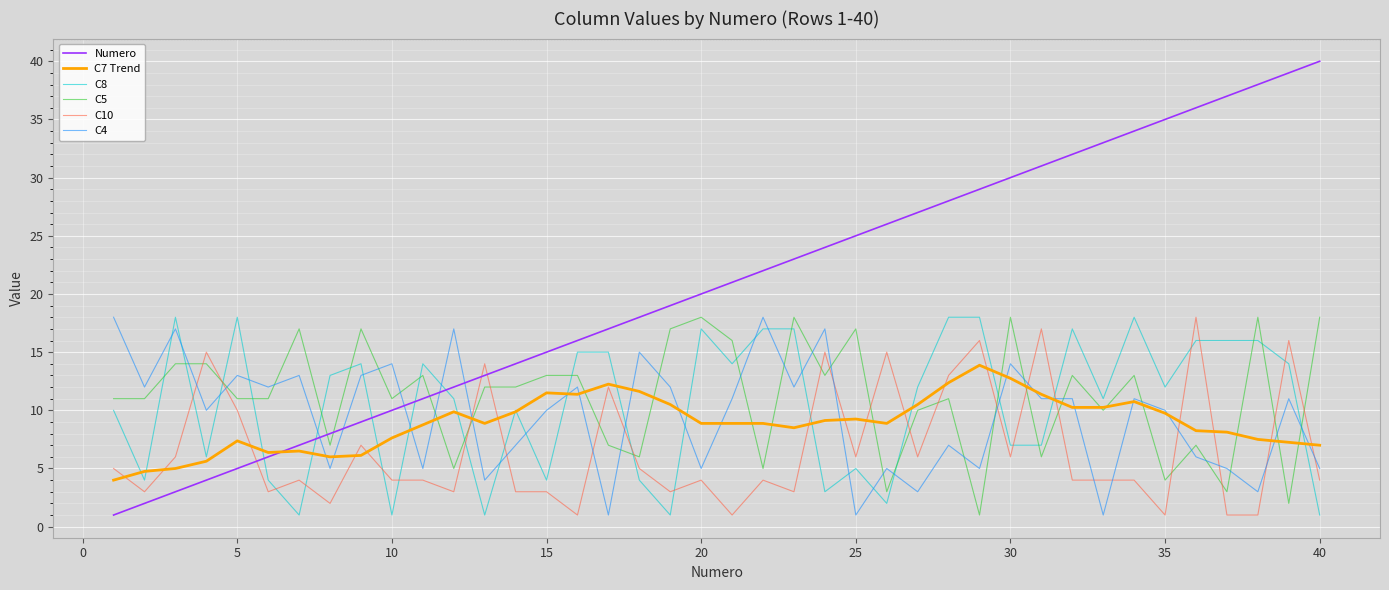

Which series ends up on top after the final intersection of C8 and C4?

C4